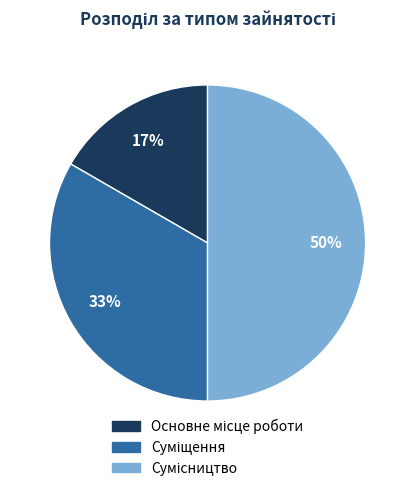

To the nearest percent, what is the average slice percentage?

33%